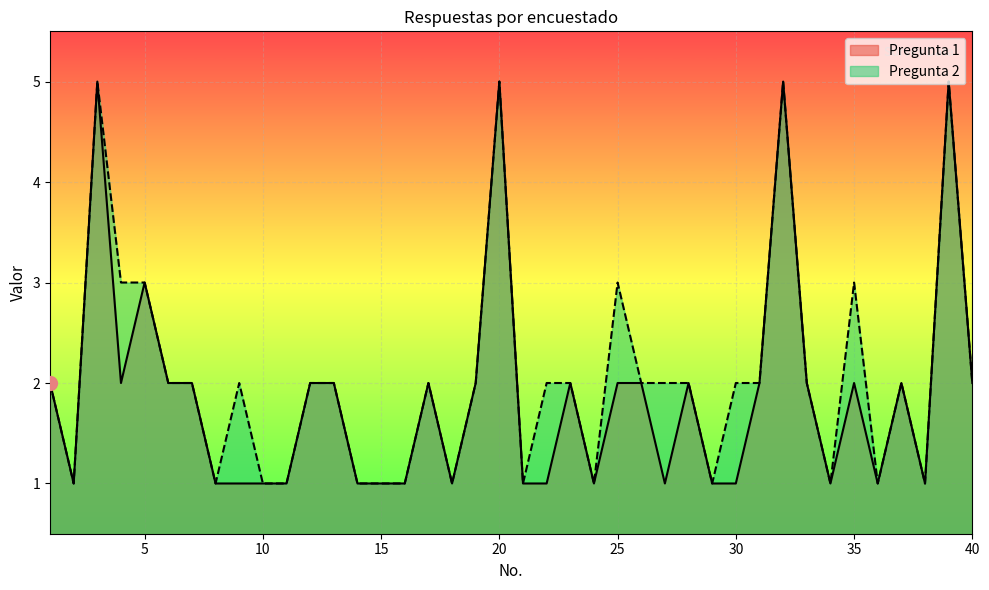

How many lines are shown in the chart?

2